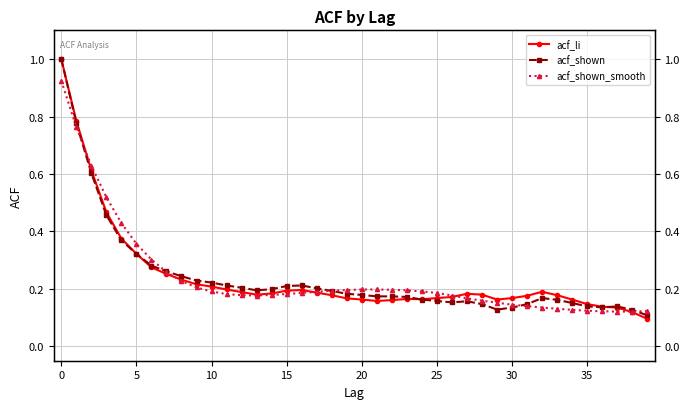

How many interior local peaks does the acf_li series have?

4